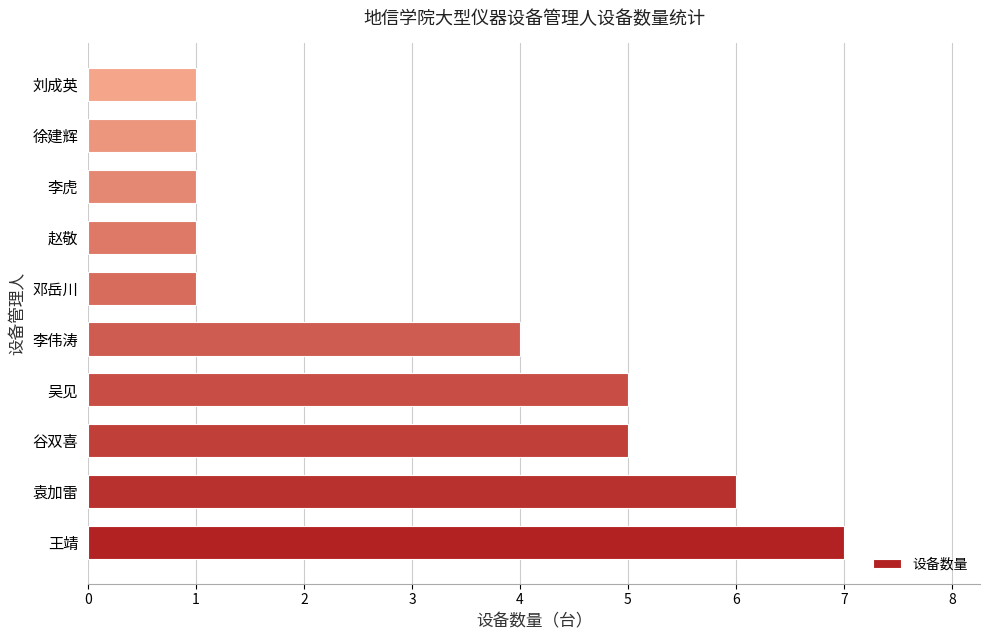

What is the change in value from 吴见 to 李虎?

-4